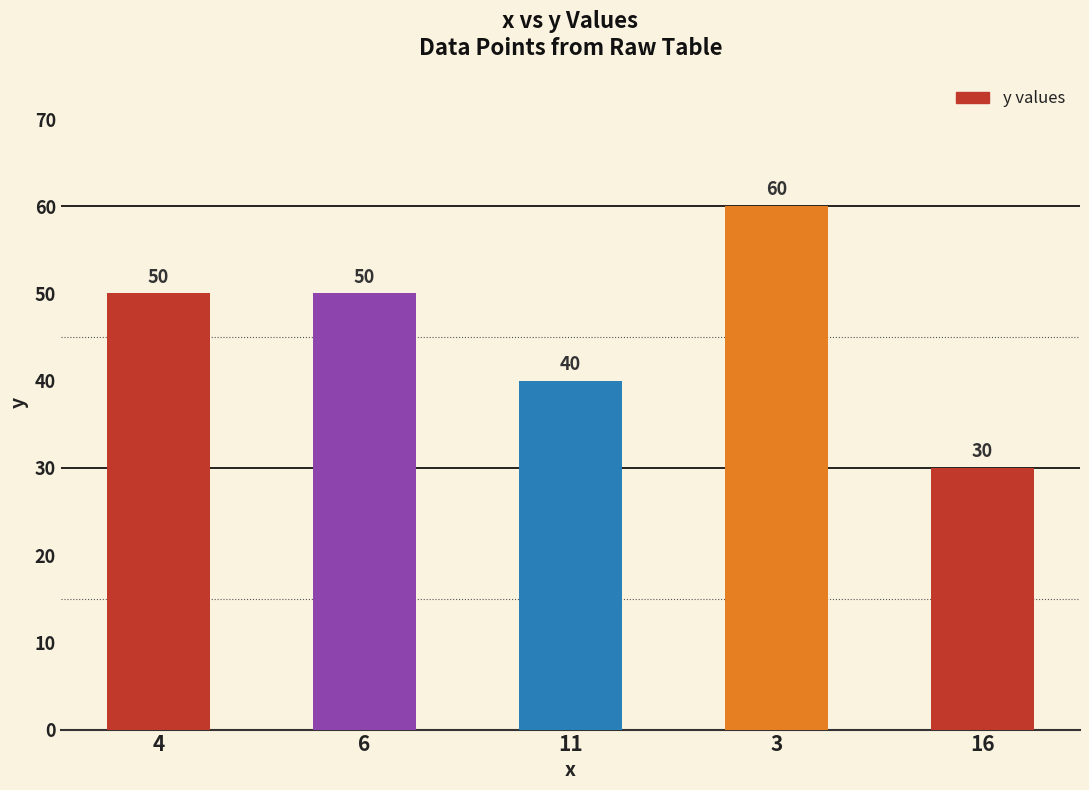

Which label corresponds to the smallest value in the chart?

16